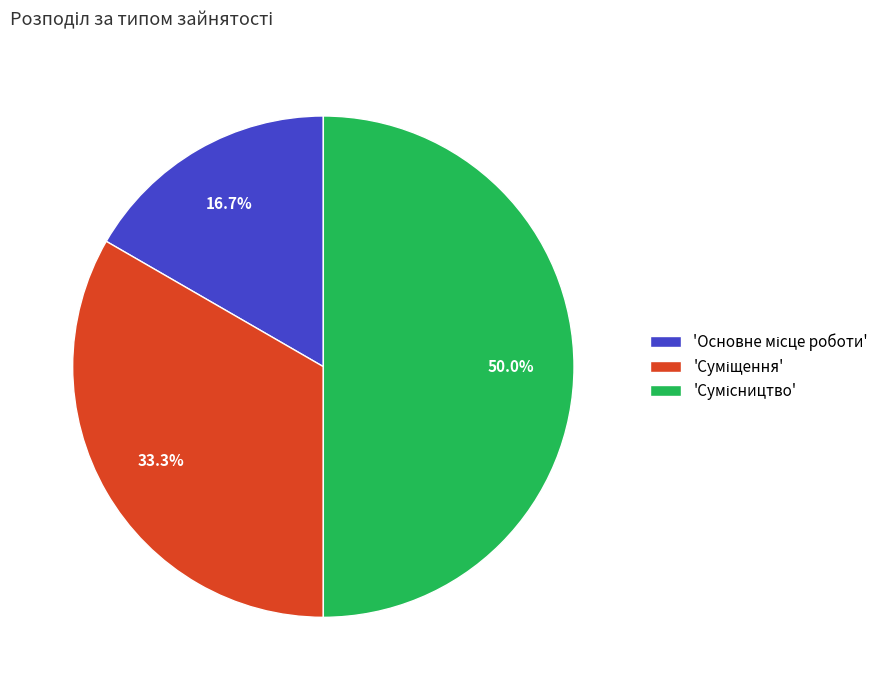

To the nearest percent, what is the average slice percentage?

33%